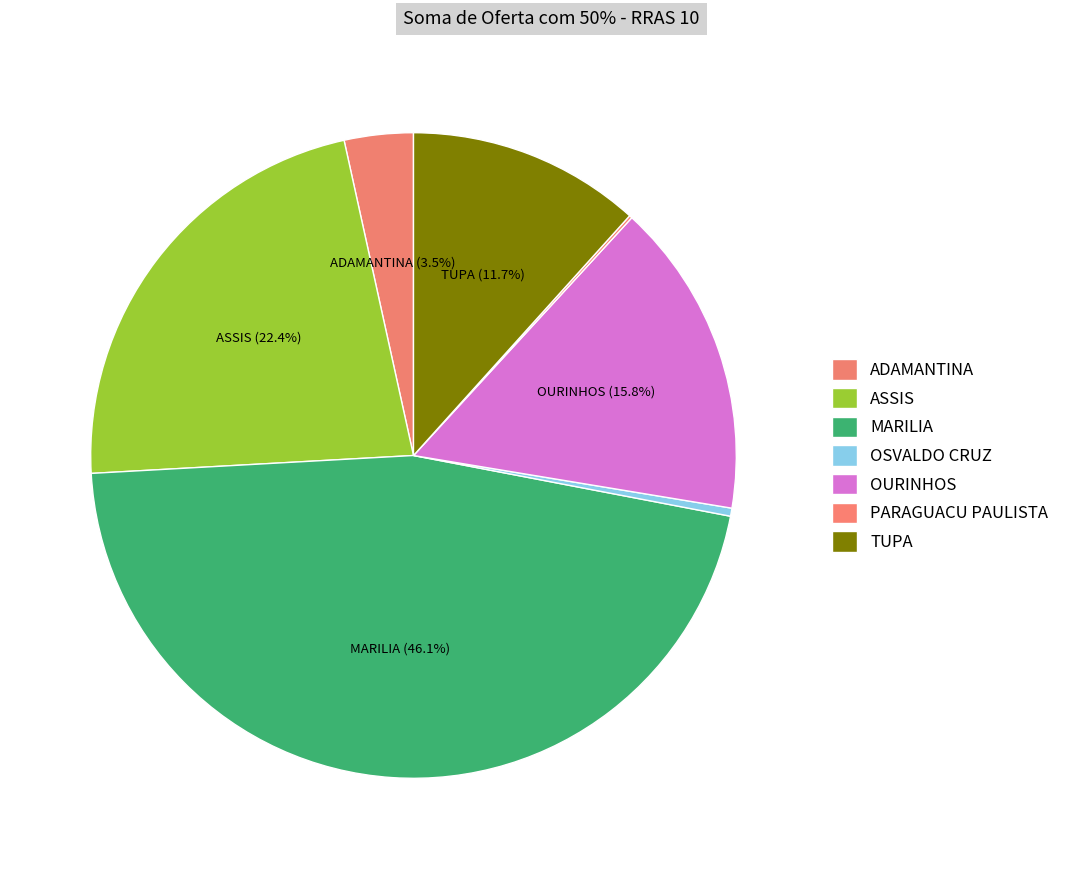

True or false: OSVALDO CRUZ accounts for 14% of the total.

False